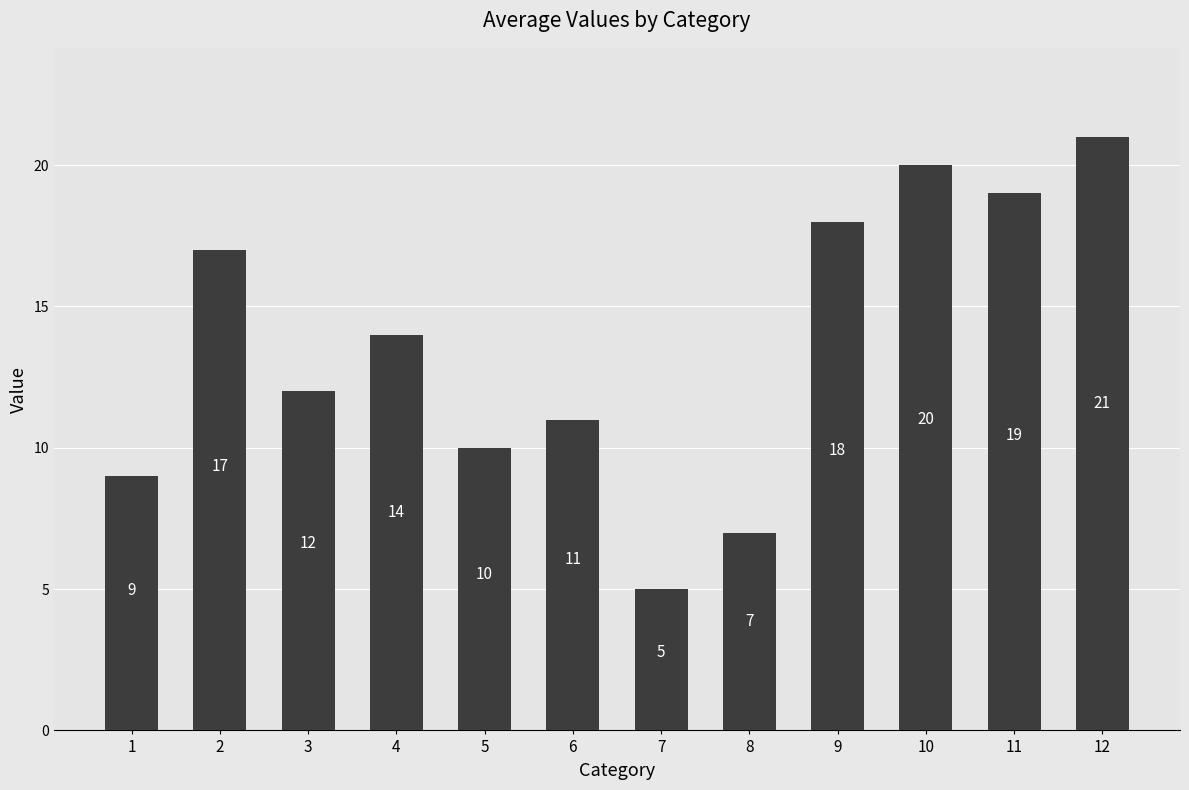

What is the sum of all values?

163